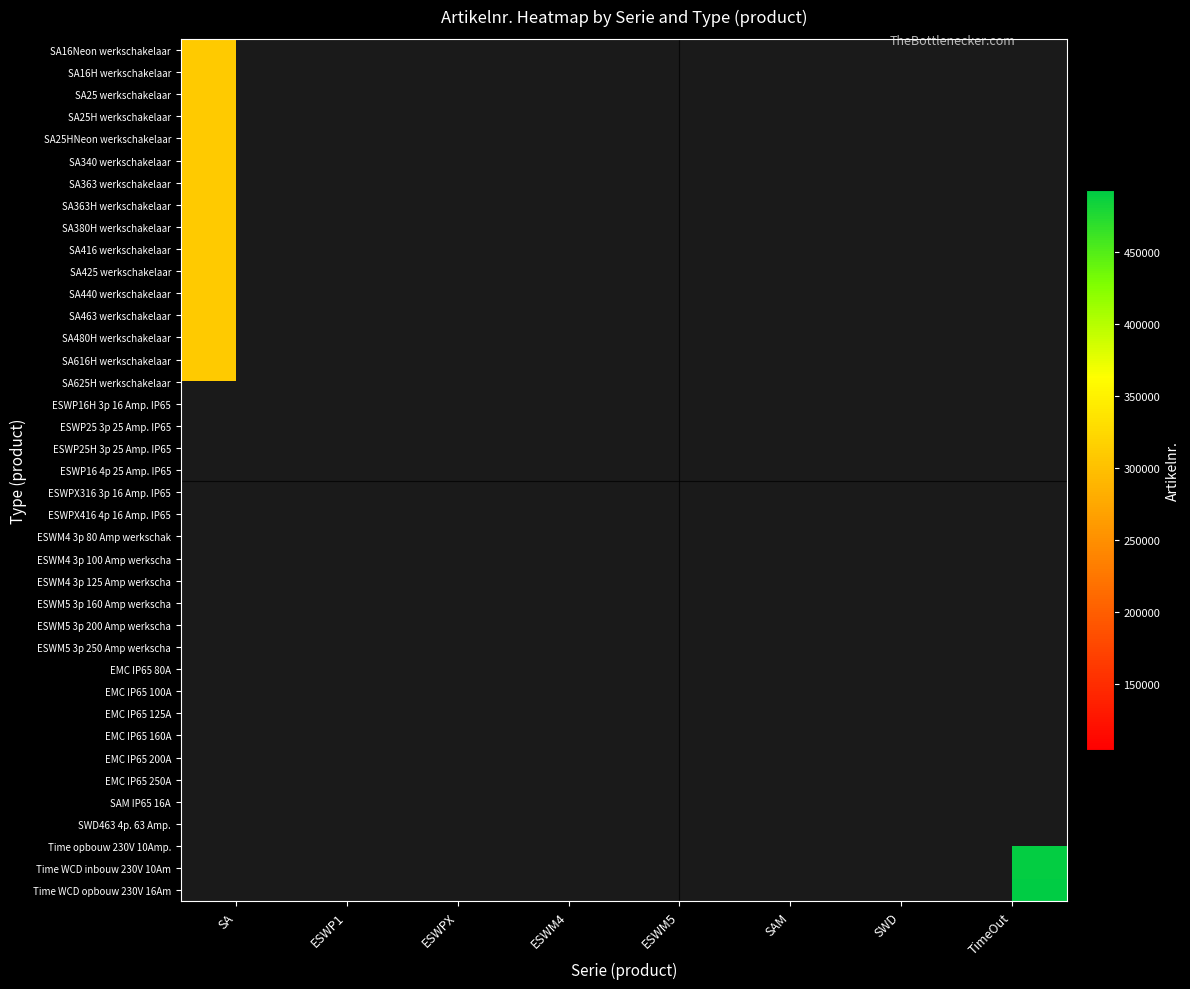

What is the maximum value shown in the chart?

493001.0